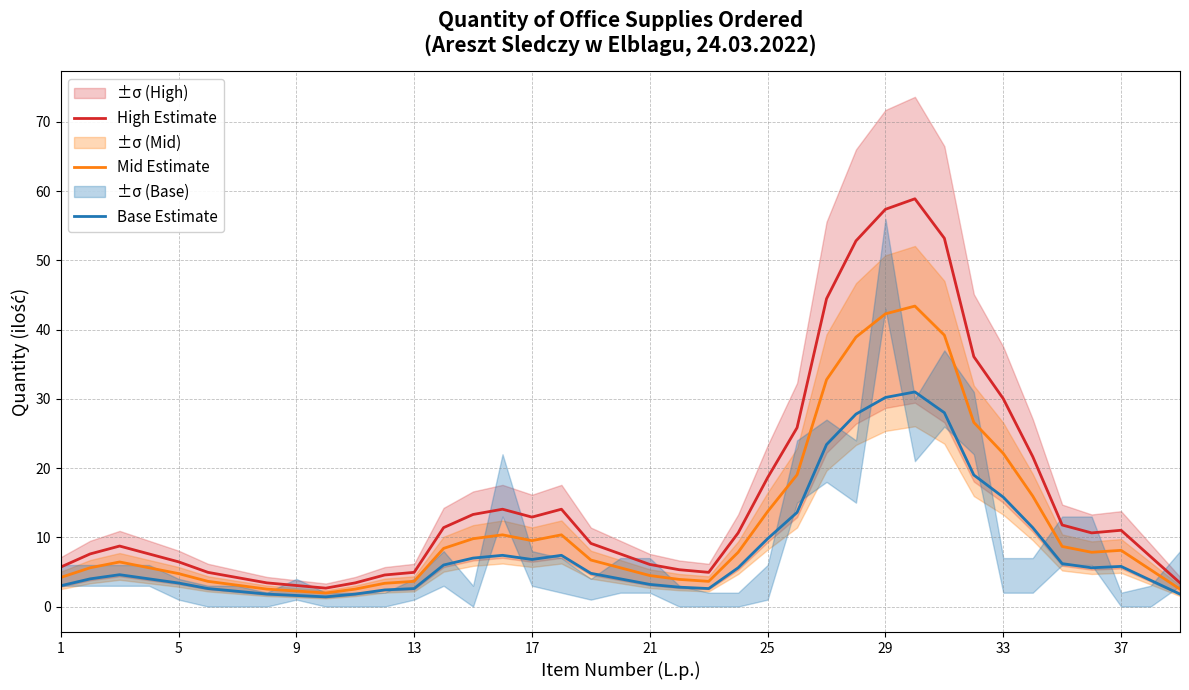

The High Estimate series shows 8.5 at 25. True or false?

False